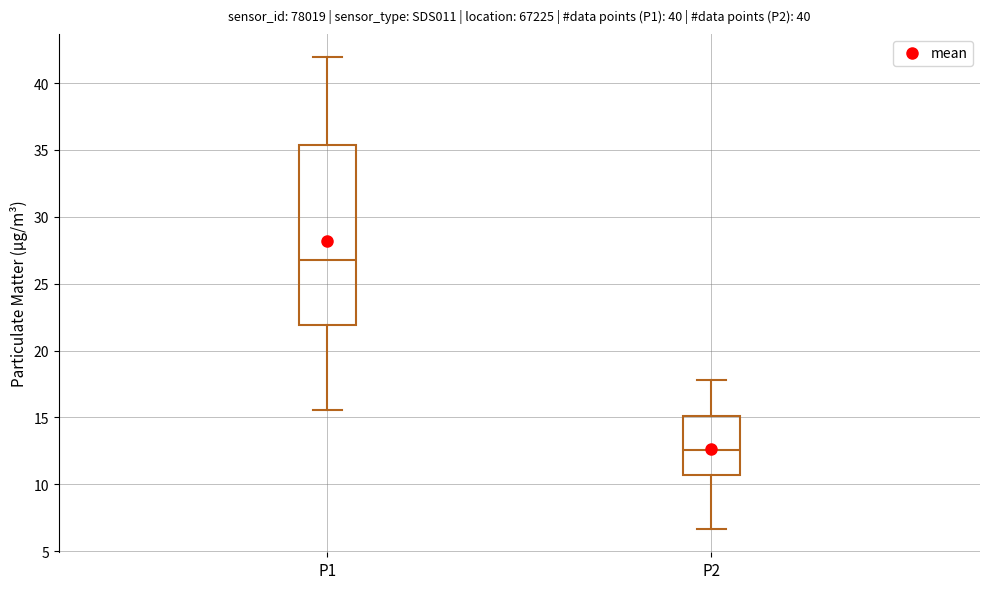

Reading left to right, read every box against the y-axis: the position of its median line, the range the box covers, and the ends of its whiskers. The values are not printed on the chart, so give them approximately, as read against the axis.

P1: median 26.5, box 22.0 to 35.5, whiskers 15.5 to 42.0
P2: median 12.5, box 10.5 to 15.0, whiskers 6.5 to 18.0